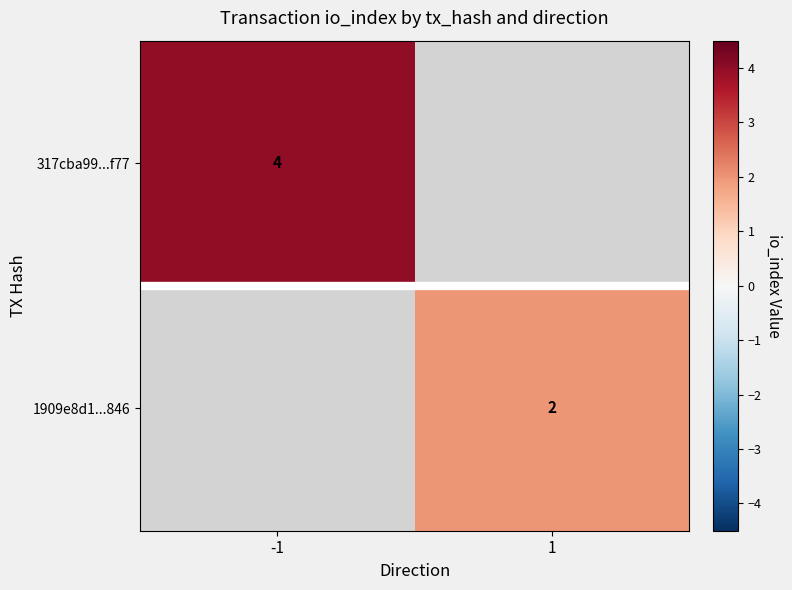

The value of 1909e8d1...846 at 1 is 2. True or false?

True